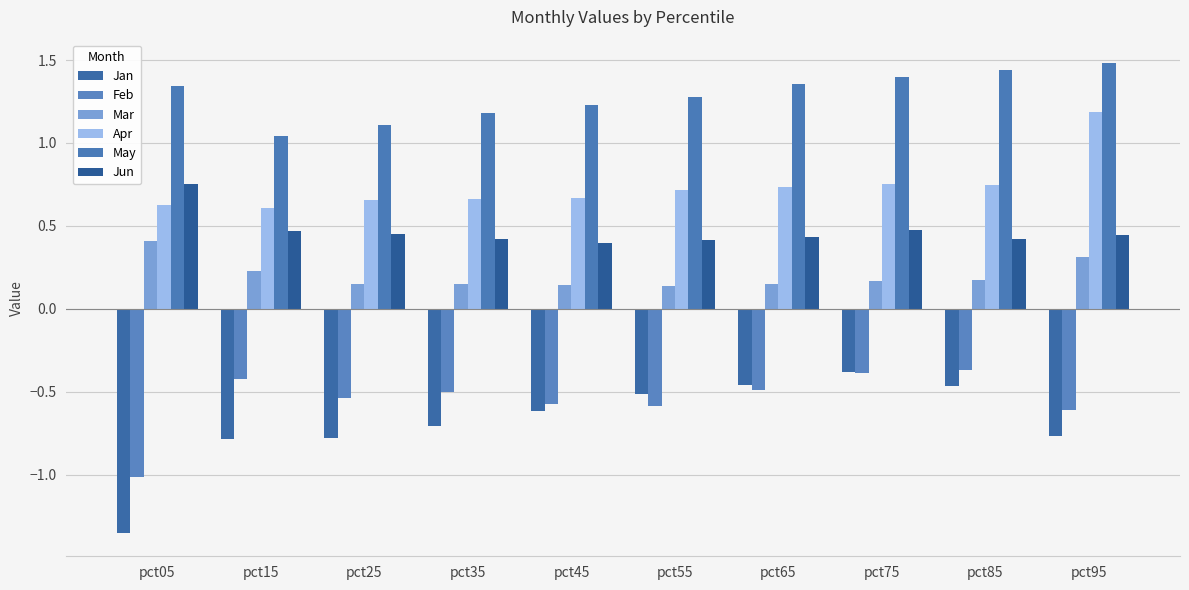

Which series has the largest range (max minus min)?

Jan